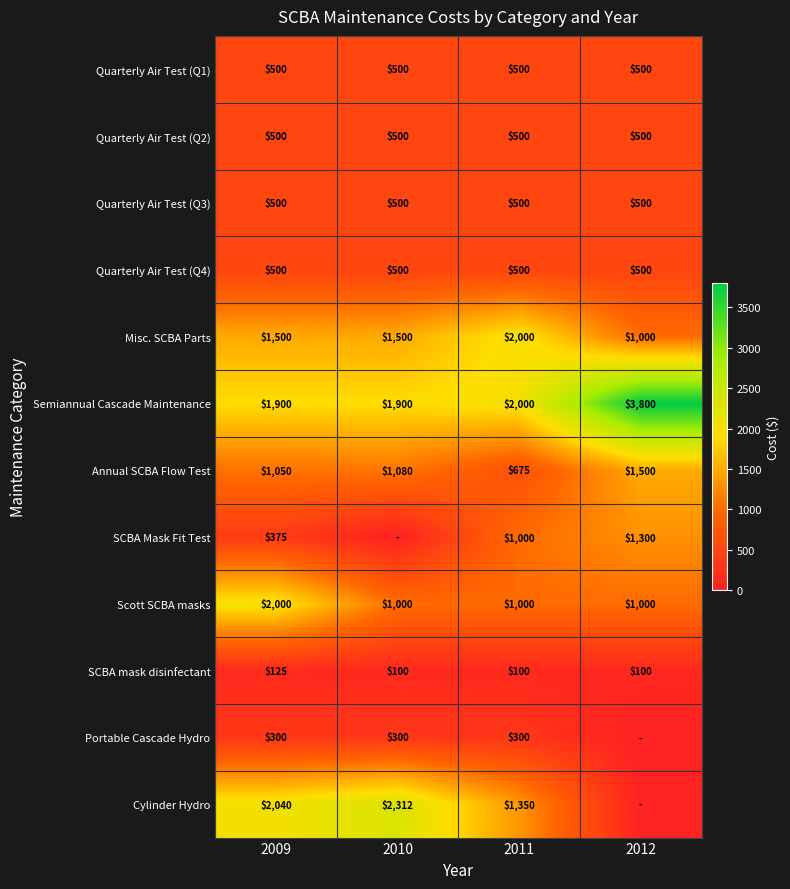

Between 2009 and 2011, which series saw the biggest shift?

Scott SCBA masks